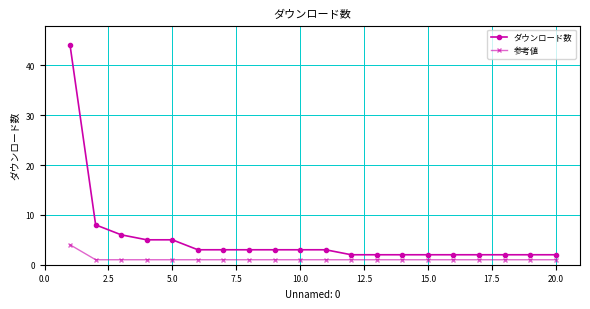

Reading right to left, what are all the values shown in this chart?

ダウンロード数: 2	2	2	2	2	2	2	2	2	3	3	3	3	3	3	5	5	6	8	44
参考値: 1	1	1	1	1	1	1	1	1	1	1	1	1	1	1	1	1	1	1	4